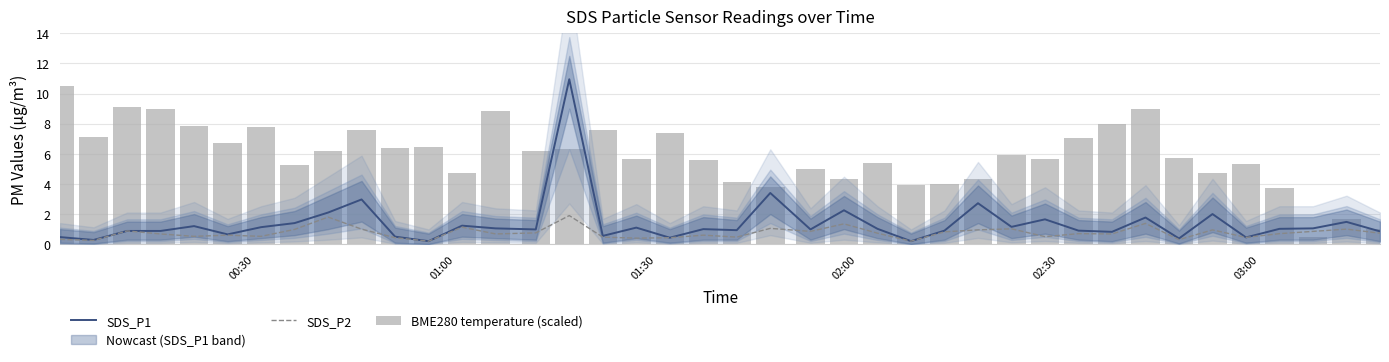

How many groups of bars are there?

40